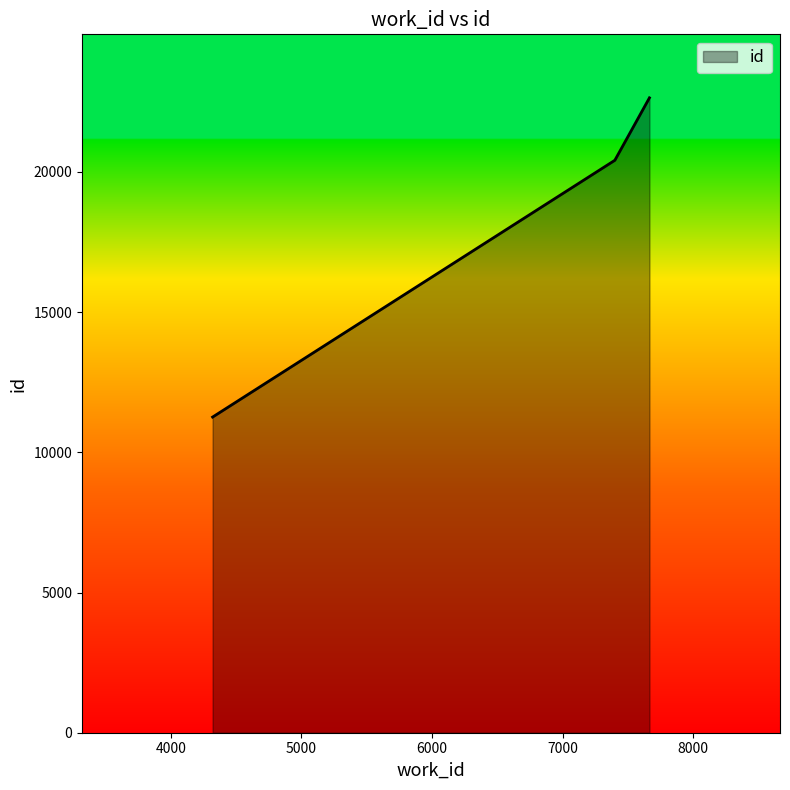

What is the greatest value displayed?

22640